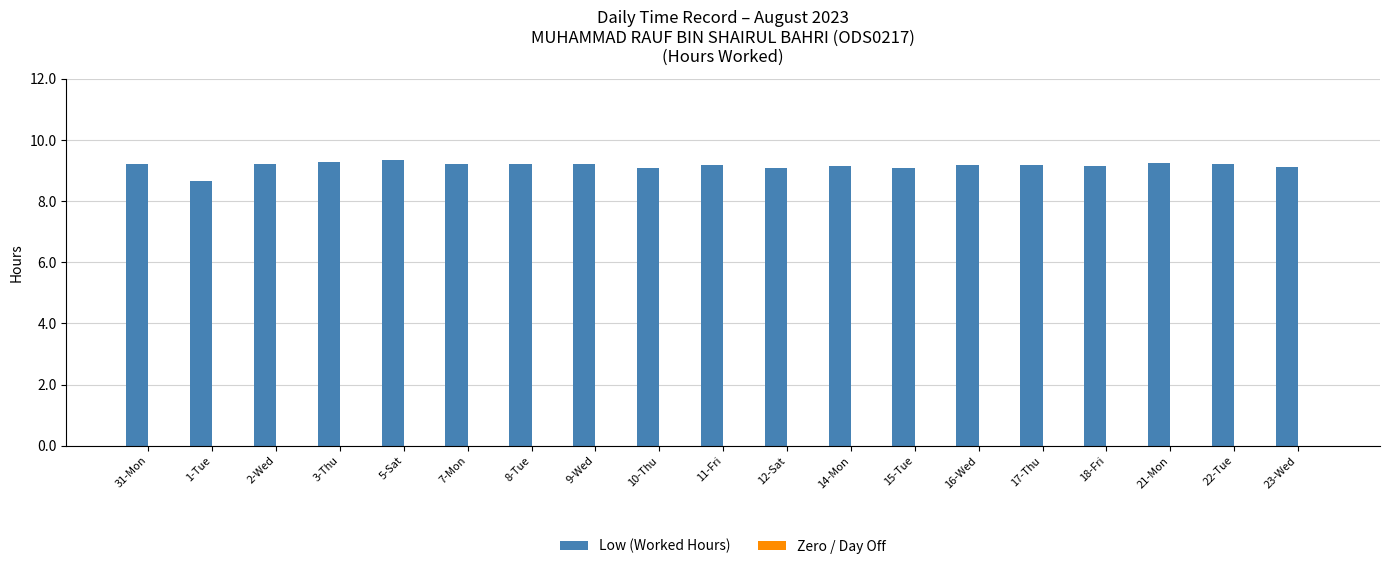

What position from the right is 10-Thu?

11